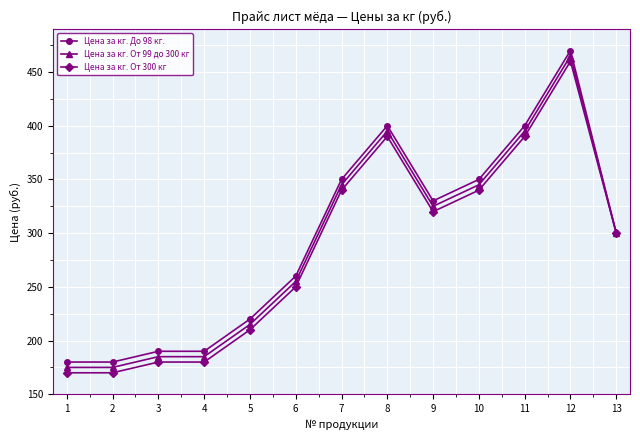

True or false: Цена за кг. От 300 кг has a value of 390 at 8.

True